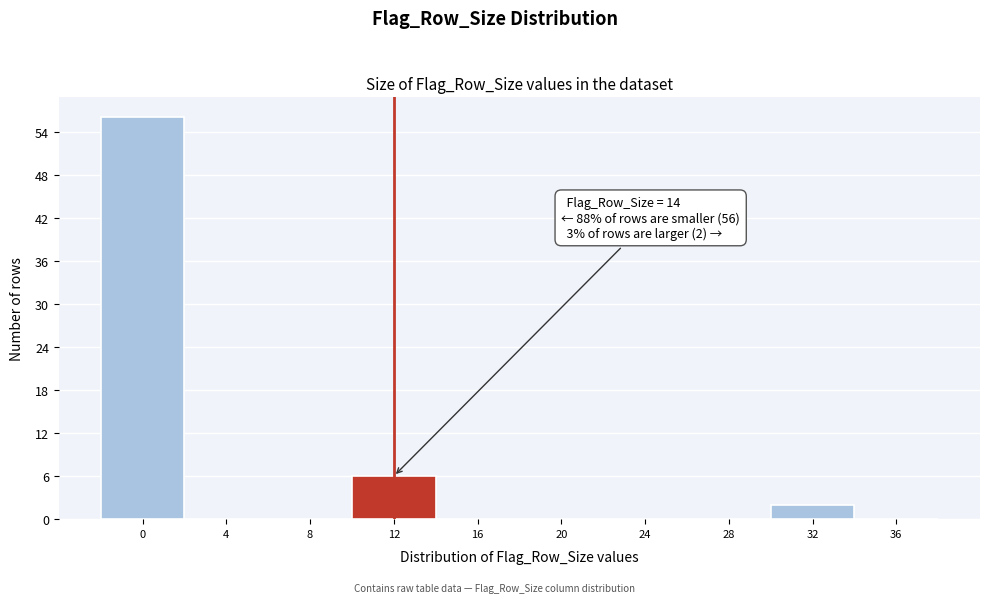

Reading left to right, extract all data points from this chart.

0=56	4=0	8=0	12=6	16=0	20=0	24=0	28=0	32=2	36=0